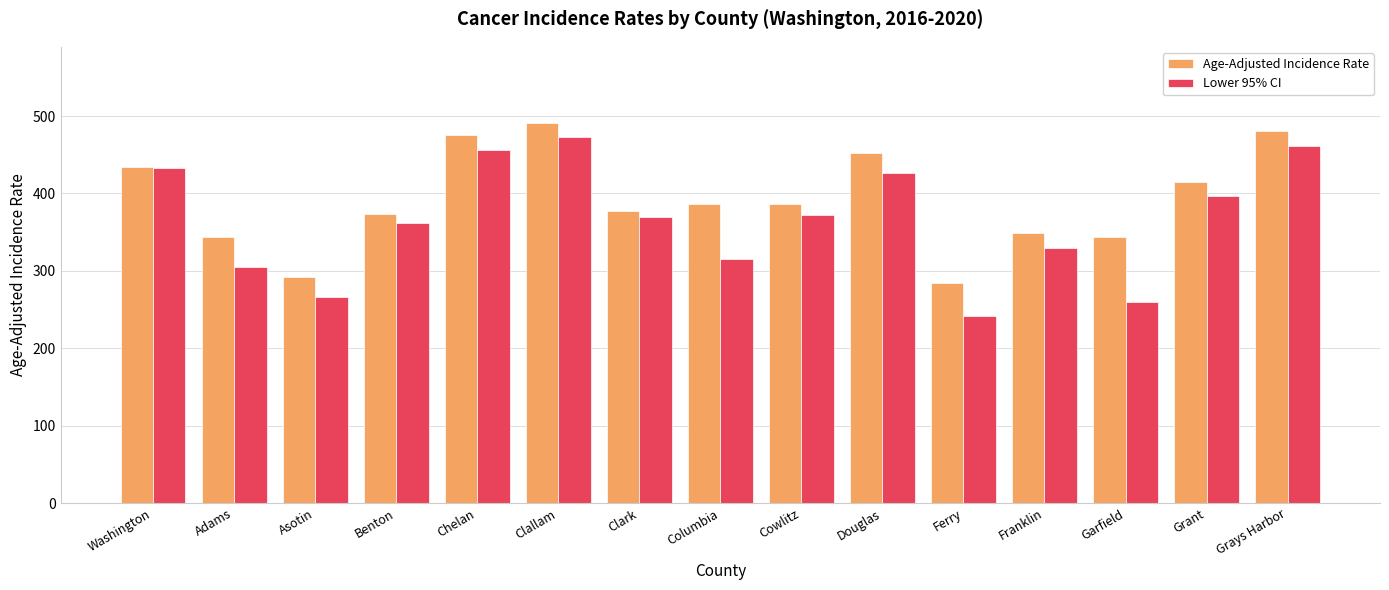

What is the greatest value displayed?

491.2